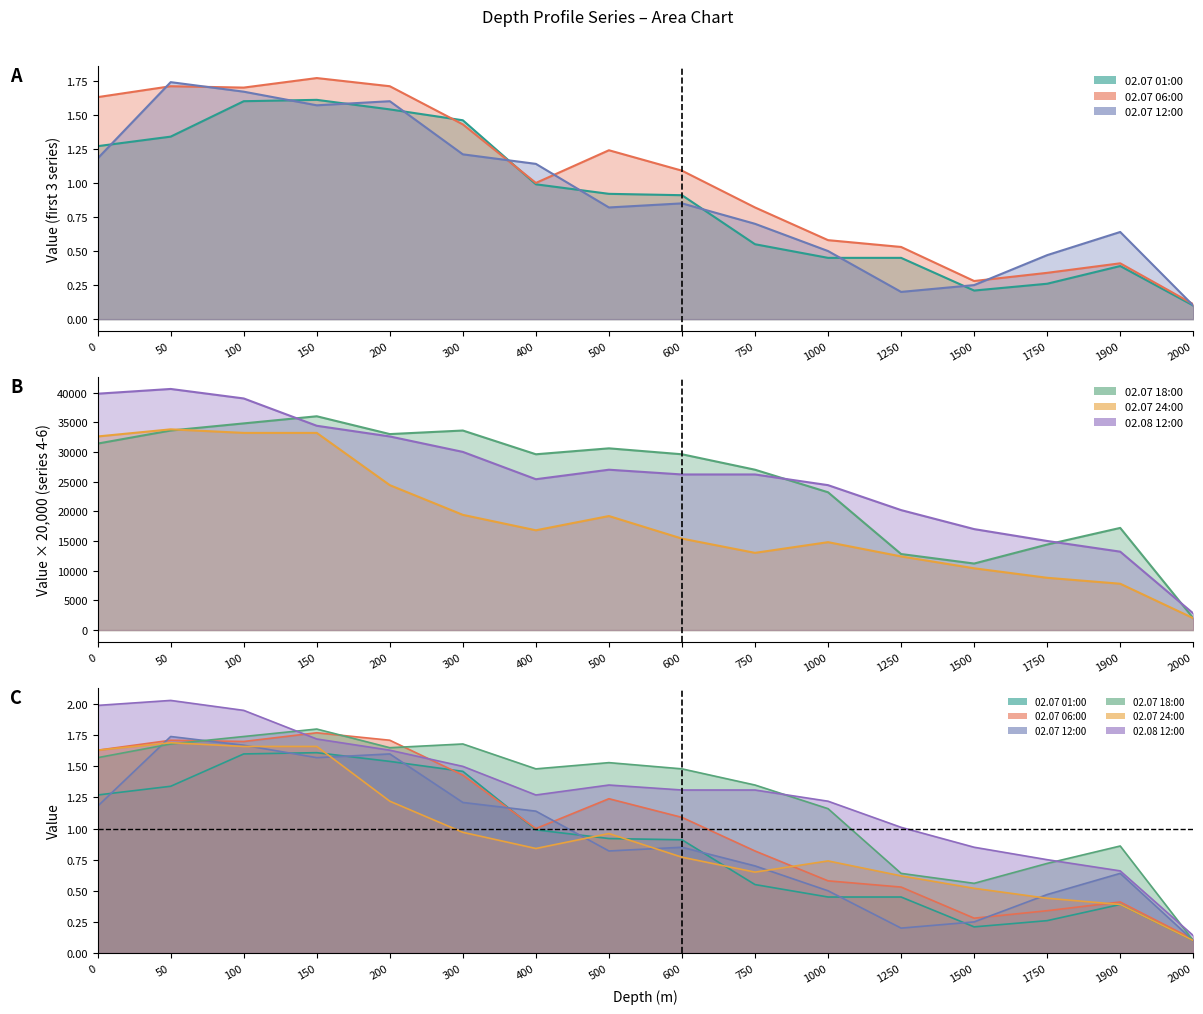

At which category does 02.07 12:00 reach its first local peak?

50